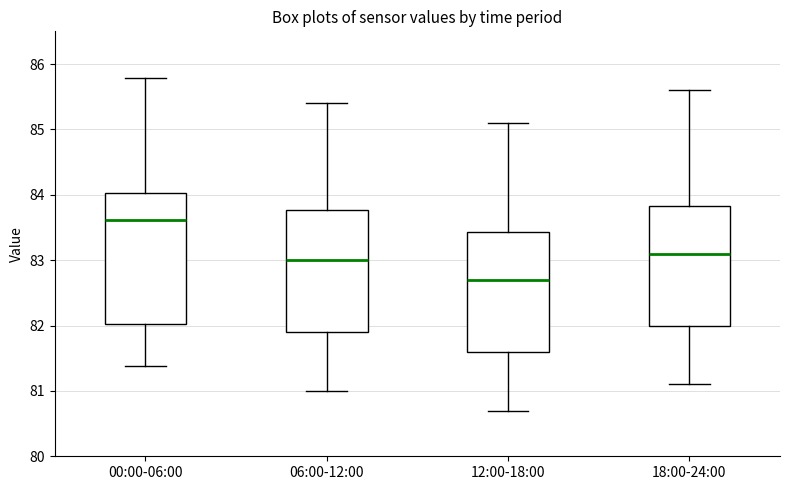

Reading left to right, transcribe this box plot: for each box, give where its median line is, the range the box spans, and where its two whiskers end, as read against the y-axis. The values are not printed on the chart, so give them approximately, as read against the axis.

00:00-06:00: median 83.6, box 82.0 to 84.0, whiskers 81.4 to 85.8
06:00-12:00: median 83.0, box 81.9 to 83.8, whiskers 81.0 to 85.4
12:00-18:00: median 82.7, box 81.6 to 83.4, whiskers 80.7 to 85.1
18:00-24:00: median 83.1, box 82.0 to 83.8, whiskers 81.1 to 85.6